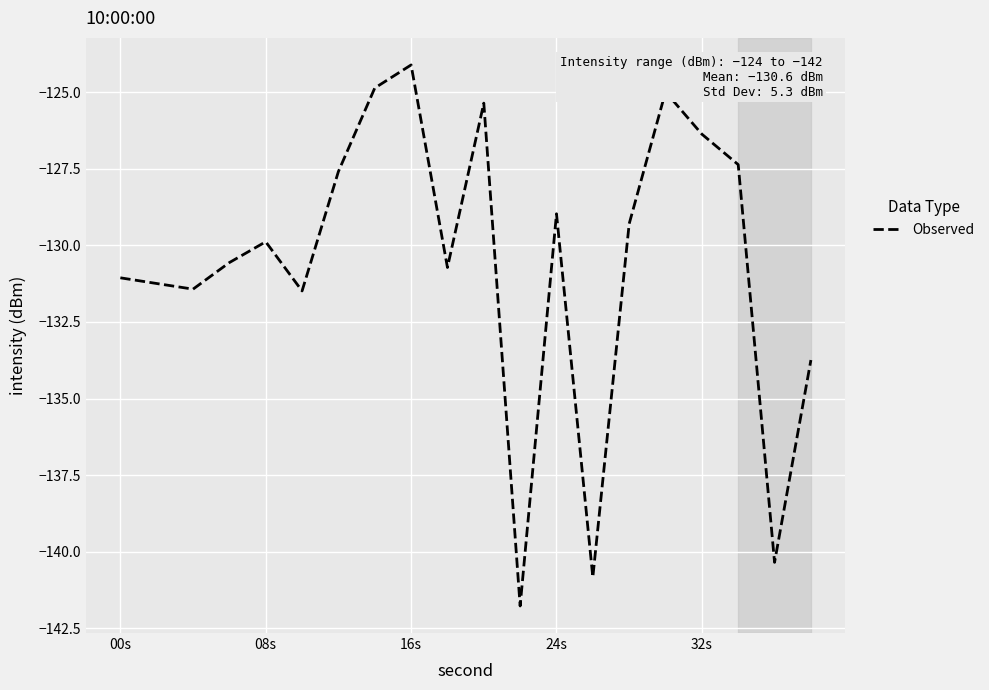

What is the greatest value displayed?

-124.1